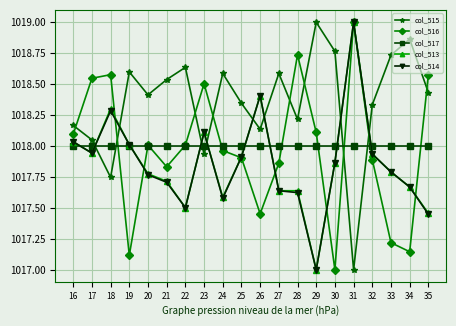

Is the value of col_514 at 21 greater than the value of col_515 at 21?

No